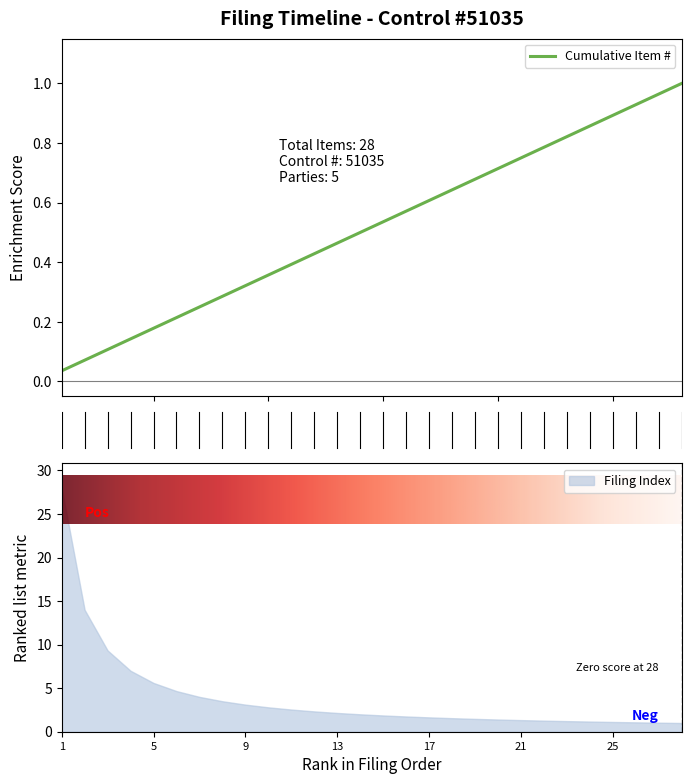

The Filing Index series shows 1.0 at 9. True or false?

False